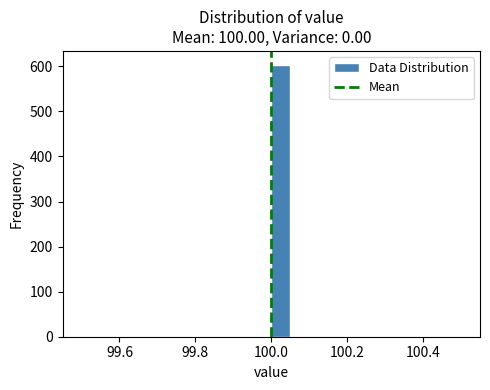

Read against the x-axis, roughly where is the centre of the tallest bar?

100.02